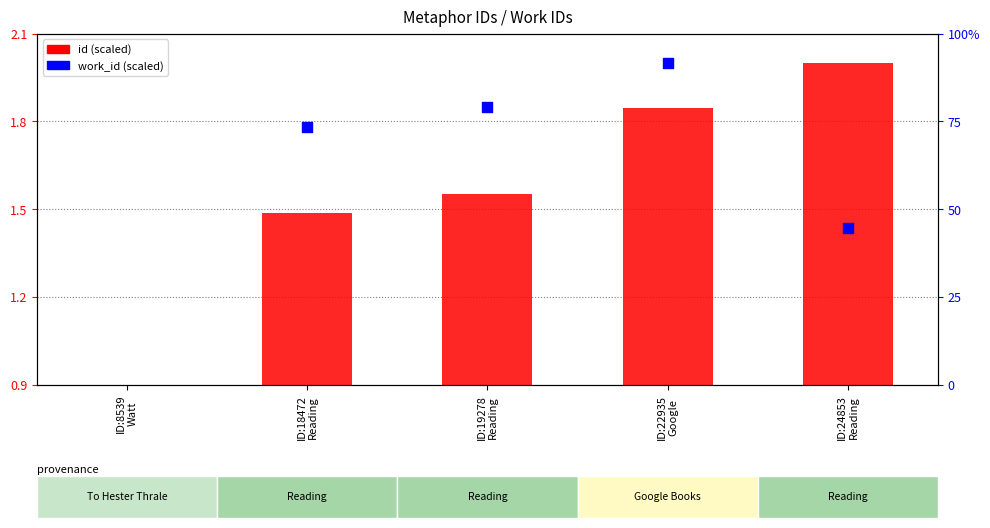

What is the total value across all series at ID:22935
Google?

3.8